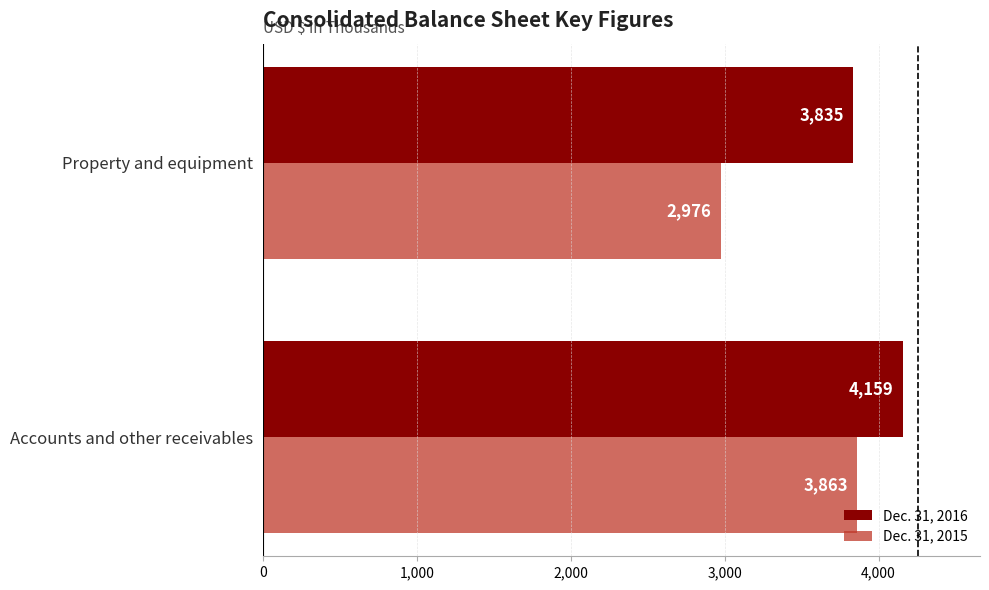

At which label is Dec. 31, 2015 closest to 3419?

Property and equipment